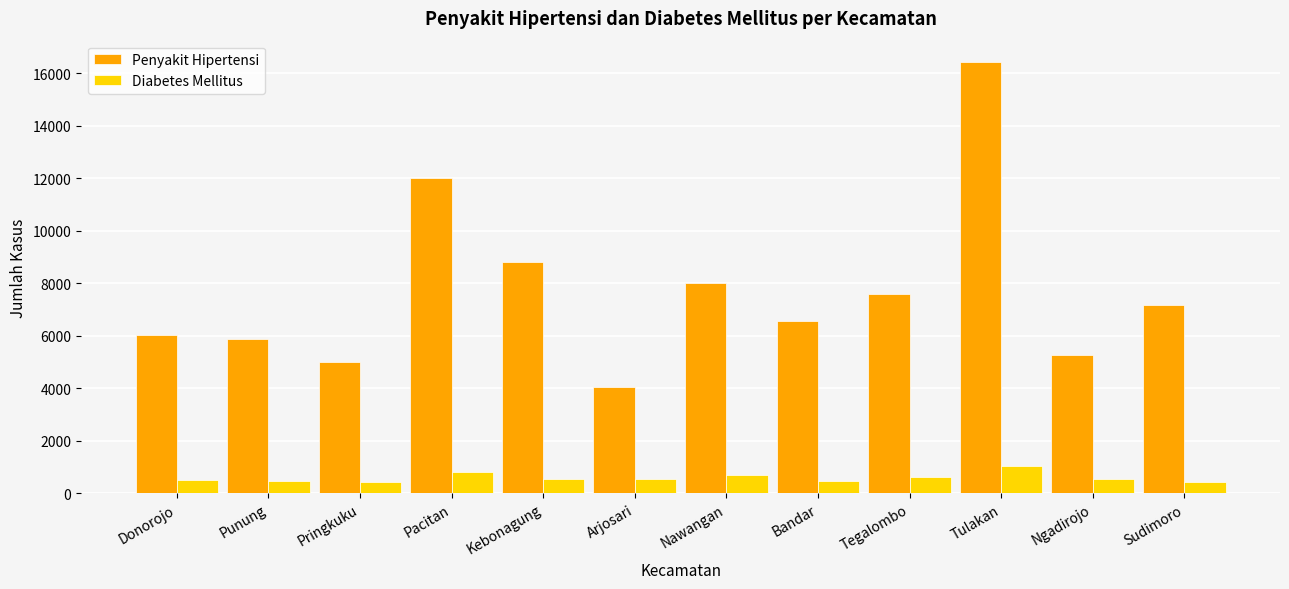

At which label does Penyakit Hipertensi reach its peak?

Tulakan